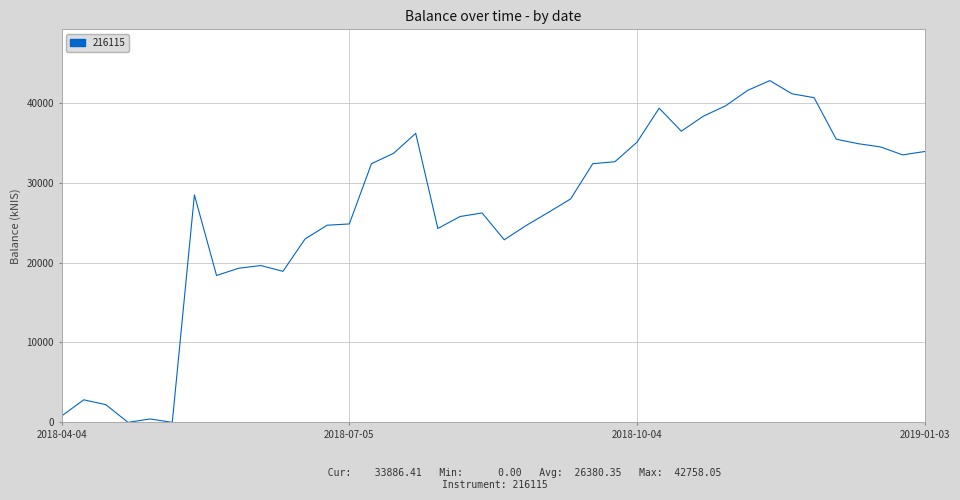

What is the label of the 17th point from the right?

2018-09-13